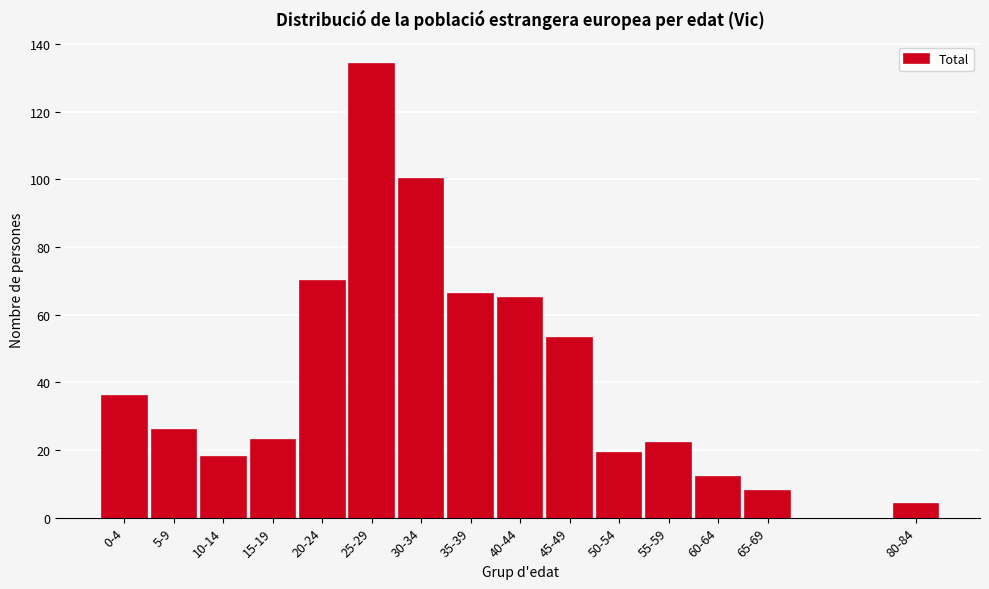

Reading right to left, transcribe all the data shown in this chart.

4	8	12	22	19	53	65	66	100	134	70	23	18	26	36